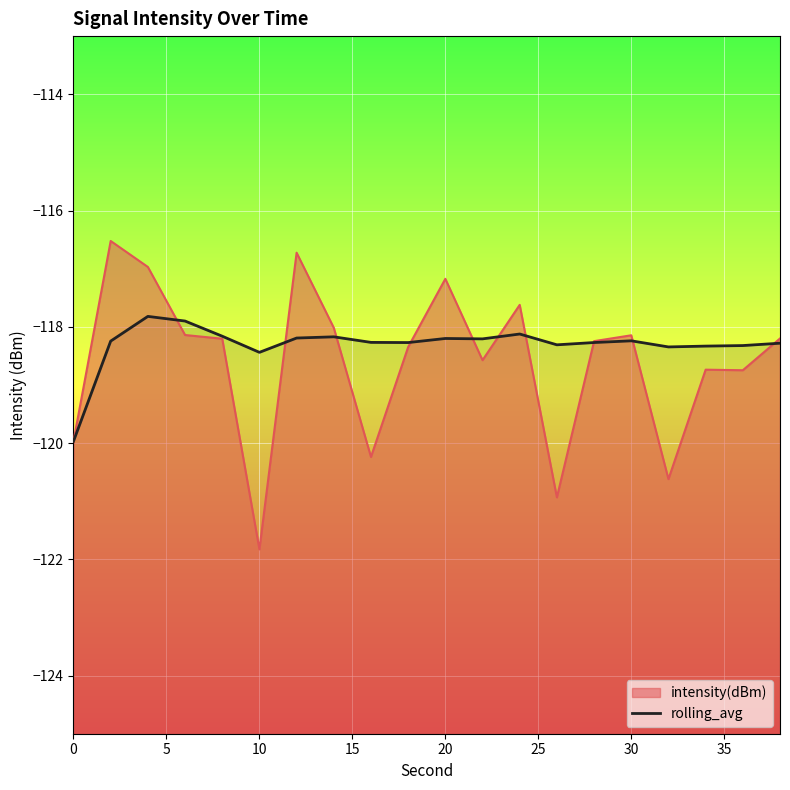

True or false: there are more than 0 points higher than both neighbors.

True